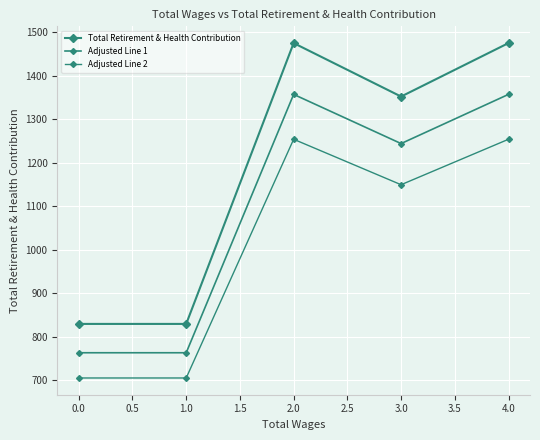

How many series are shown in this chart?

3